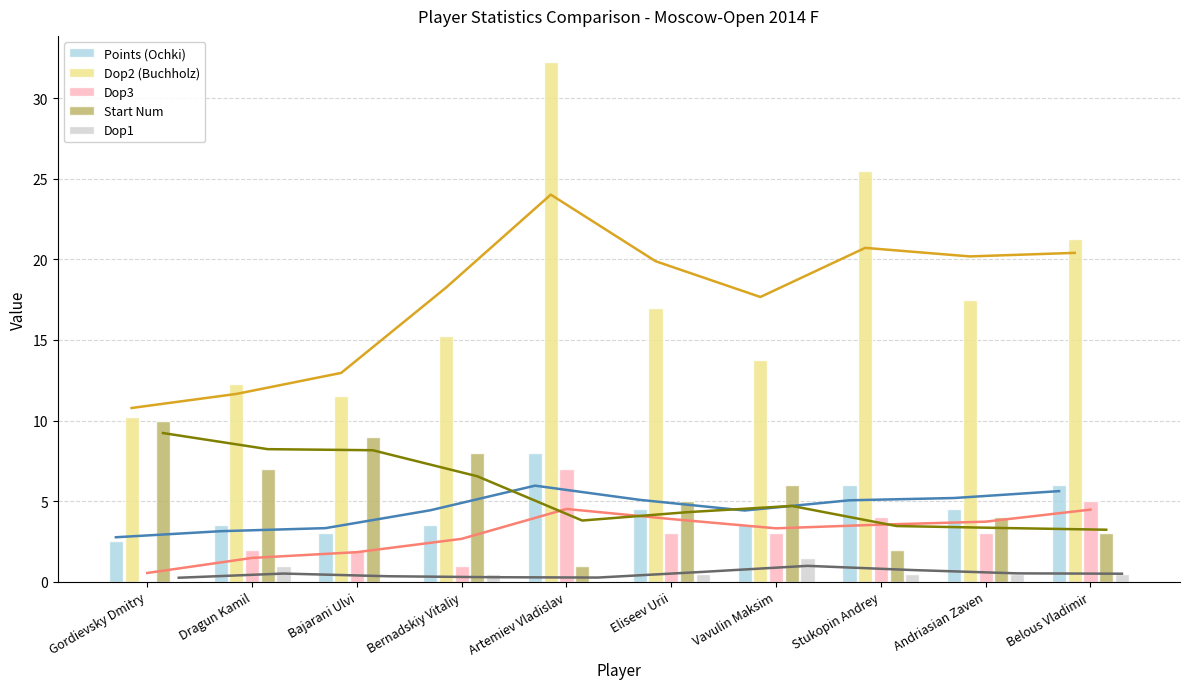

Rank the series at Eliseev Urii from highest to lowest value.

Dop2 (Buchholz), Start Num, Points (Ochki), Dop3, Dop1